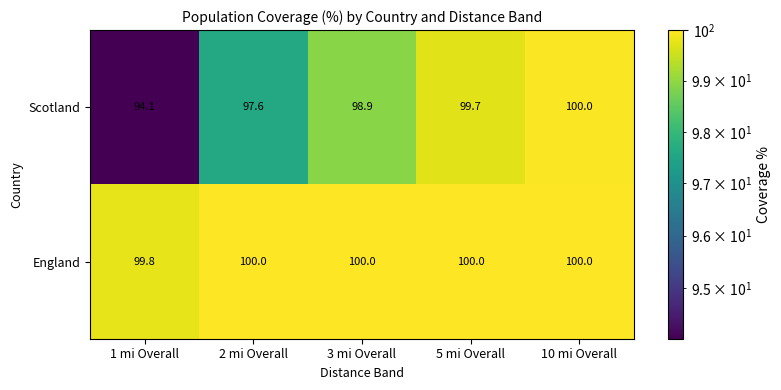

What is the maximum value shown in the chart?

100.0